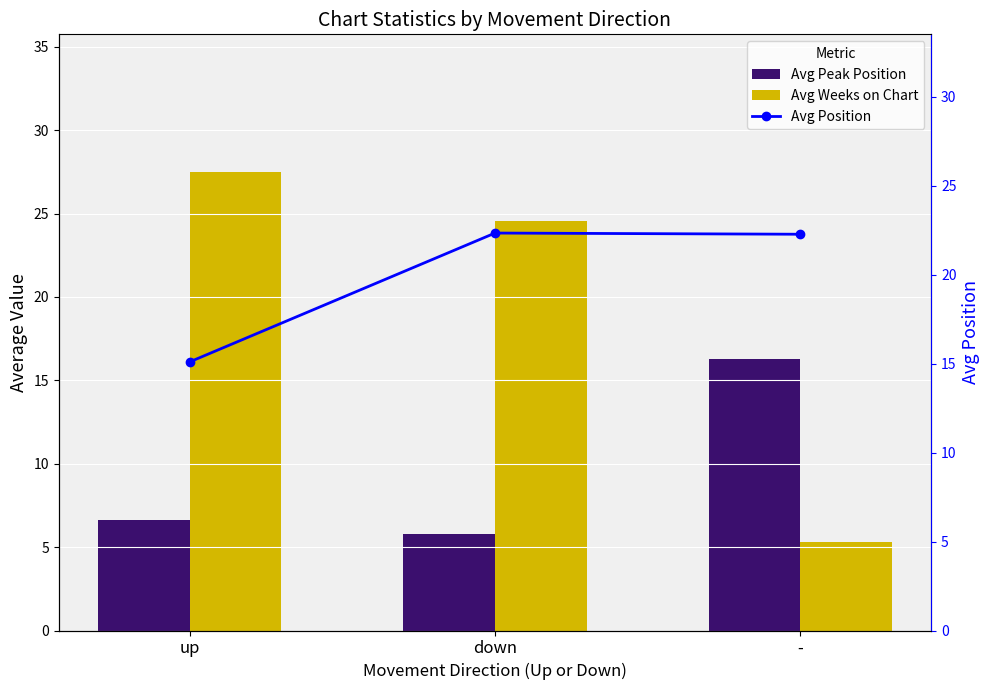

At which label does Avg Peak Position first exceed 6?

up